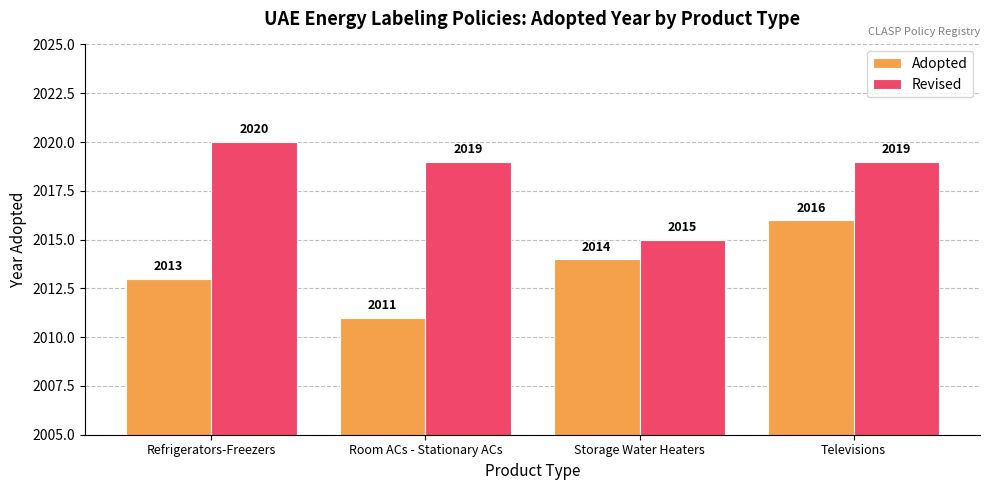

What is the difference between the maximum and minimum values in the Revised series?

5